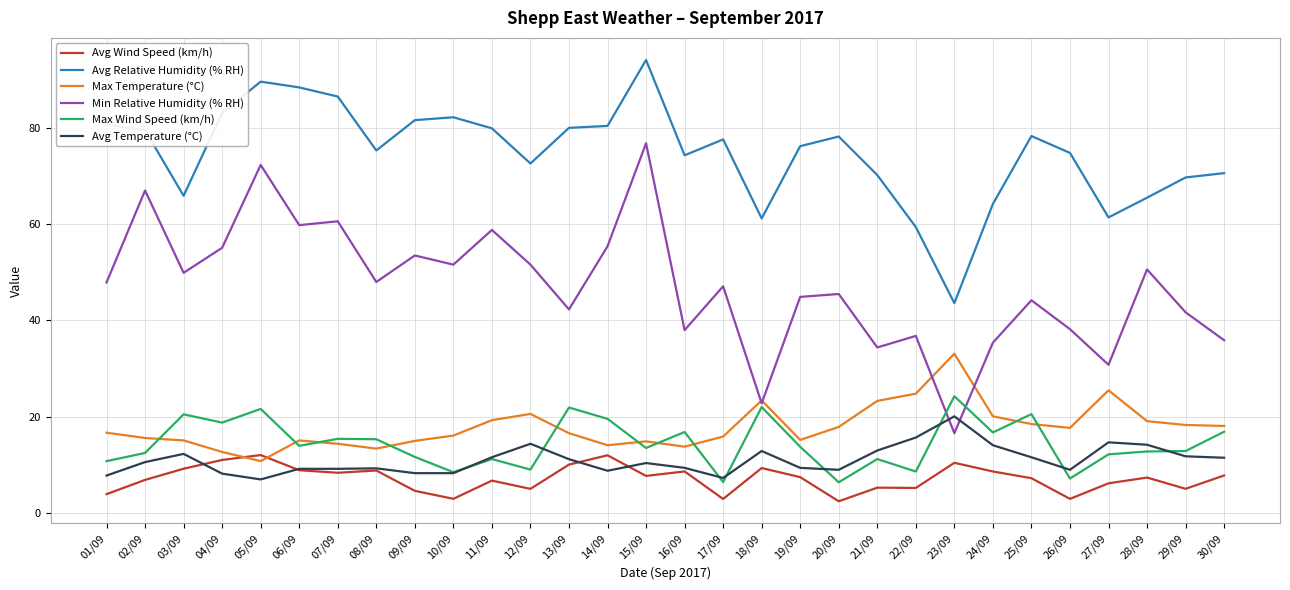

What is the difference between the Avg Temperature (°C) values at 08/09 and 26/09?

0.3